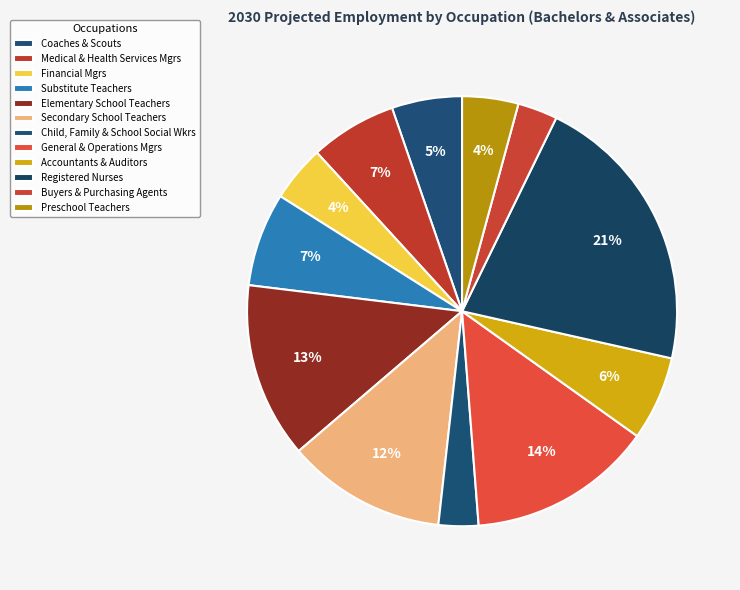

How many segments does this pie chart have?

12